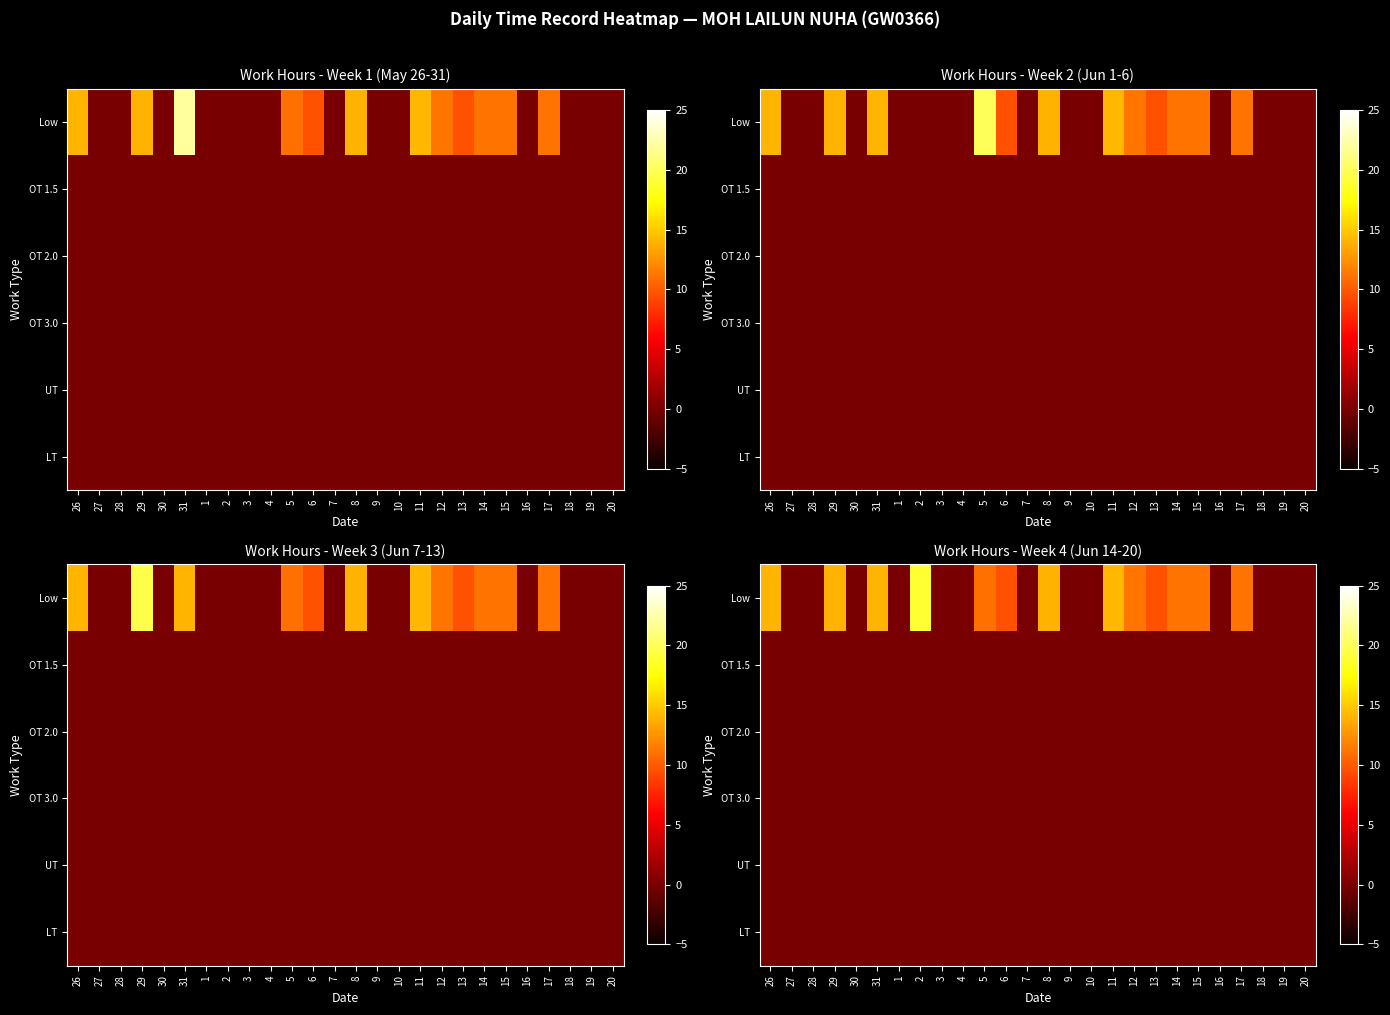

Between 8 and 6, which is larger?

8